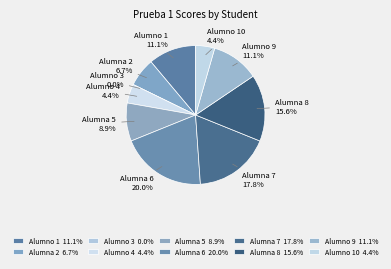

True or false: Alumna 5 accounts for 9% of the total.

True